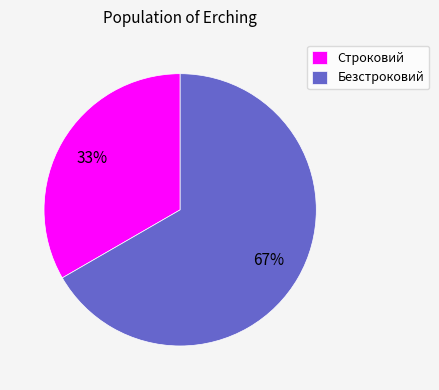

Combined, do Безстроковий and Строковий account for over 50%?

Yes